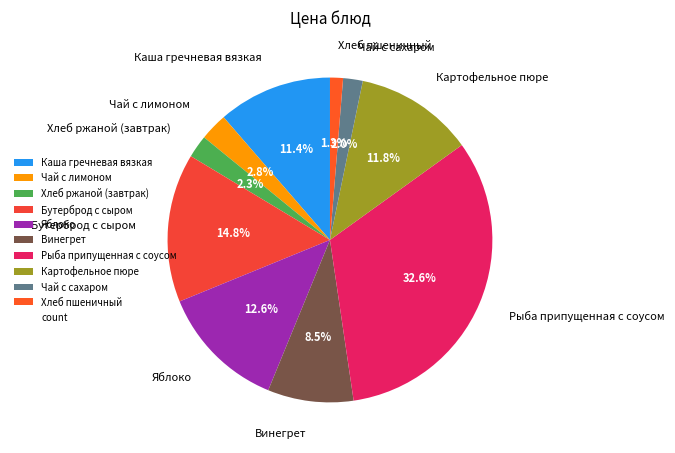

Do Каша гречневая вязкая and Яблоко together represent more than half of the pie?

No